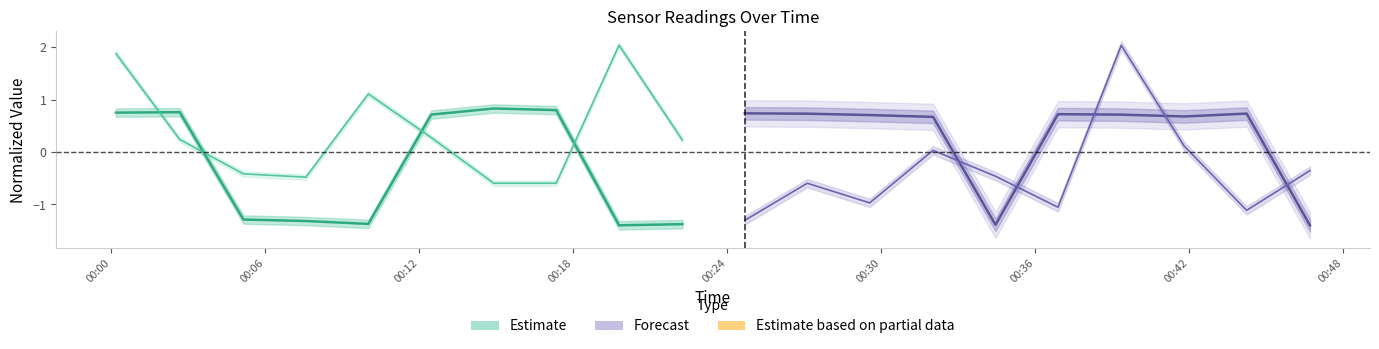

Which series has the widest spread of values?

Max_cycle (forecast)